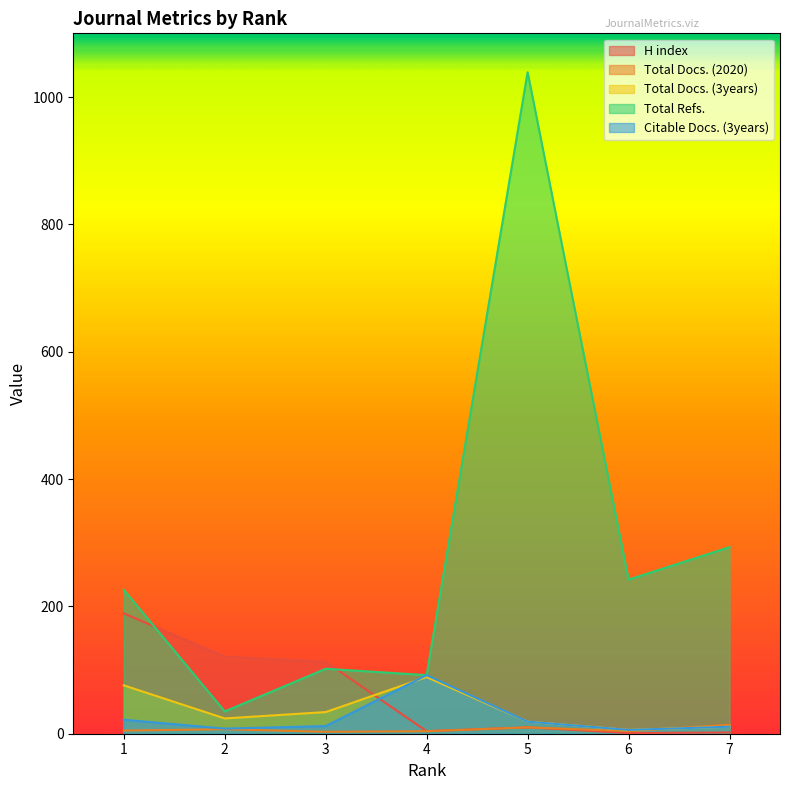

How many interior local peaks does the Citable Docs. (3years) series have?

1